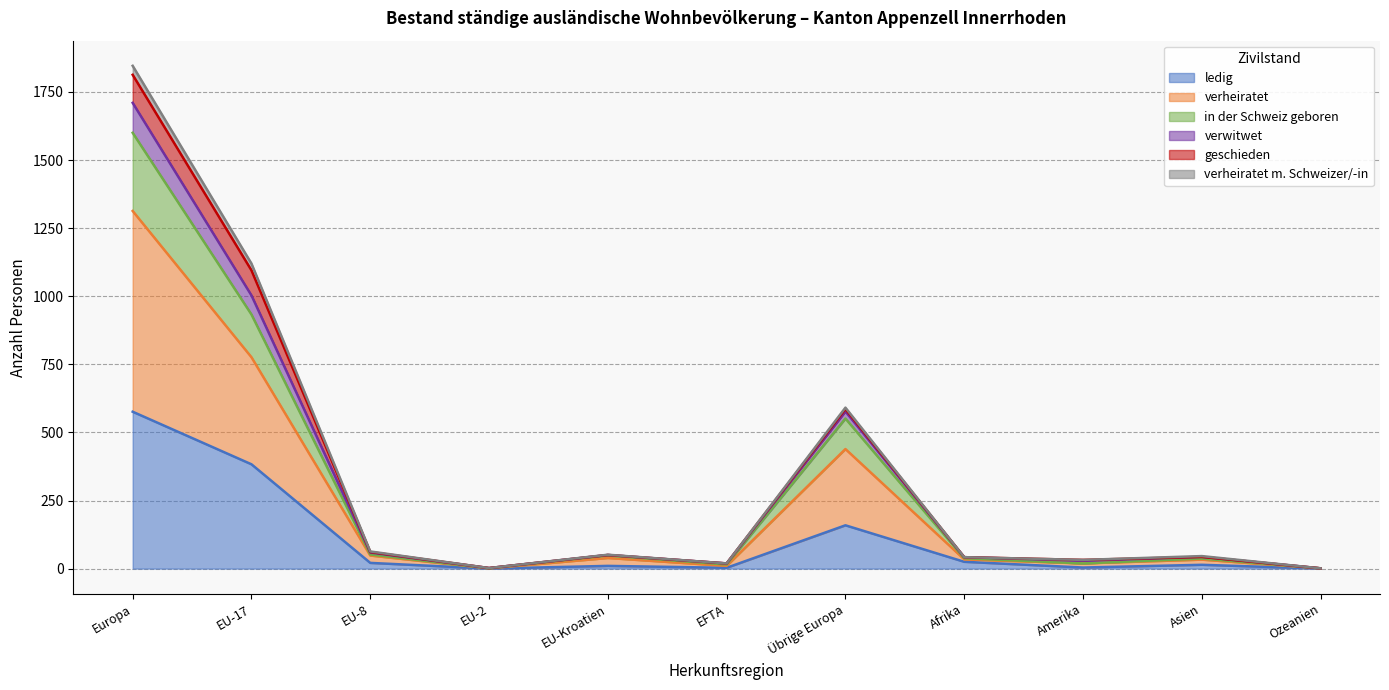

What is the highest value of the ledig series?

576